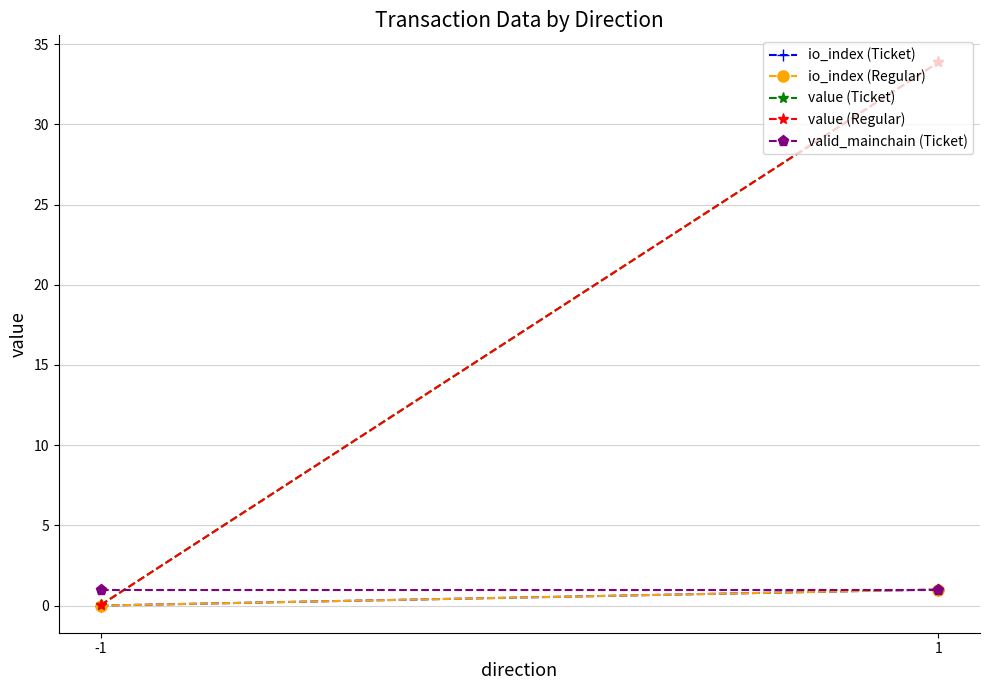

Which series has the largest range (max minus min)?

value (Ticket)